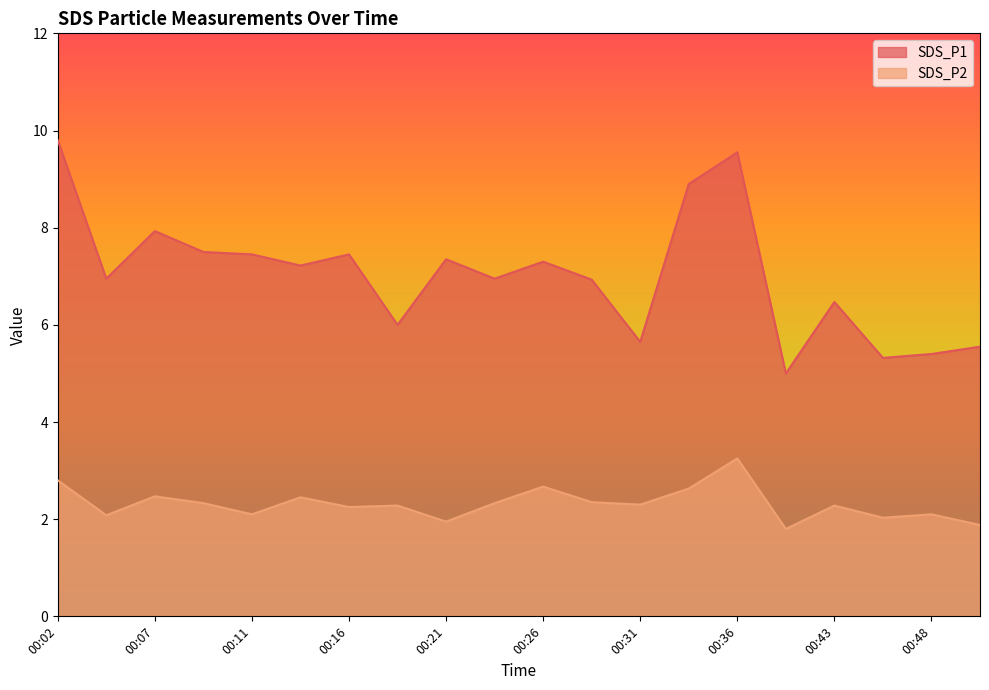

What is the sum of the SDS_P1 values at 00:50 and 00:33?

14.4